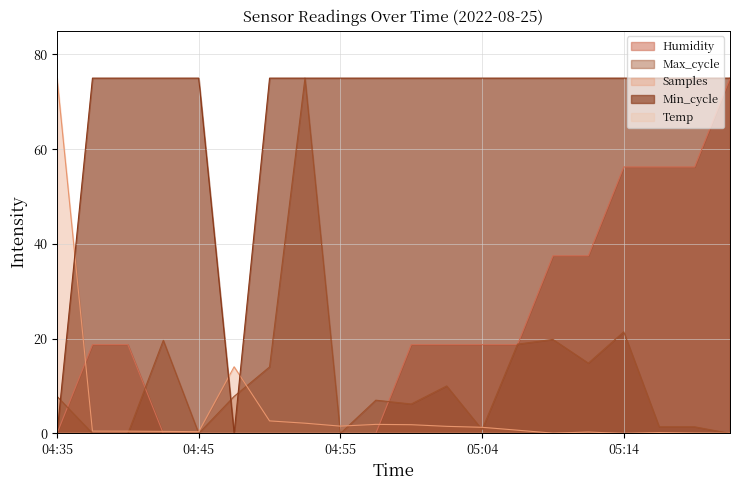

True or false: Max_cycle has a value of 0.8 at 05:04.

True